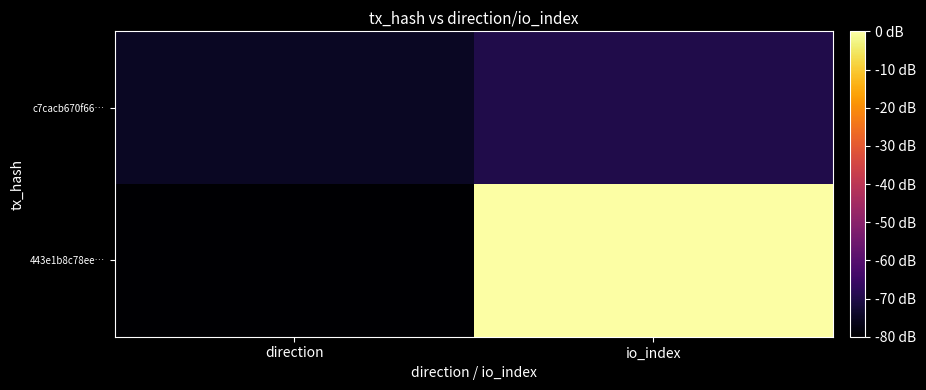

How many categories are shown in the chart?

2